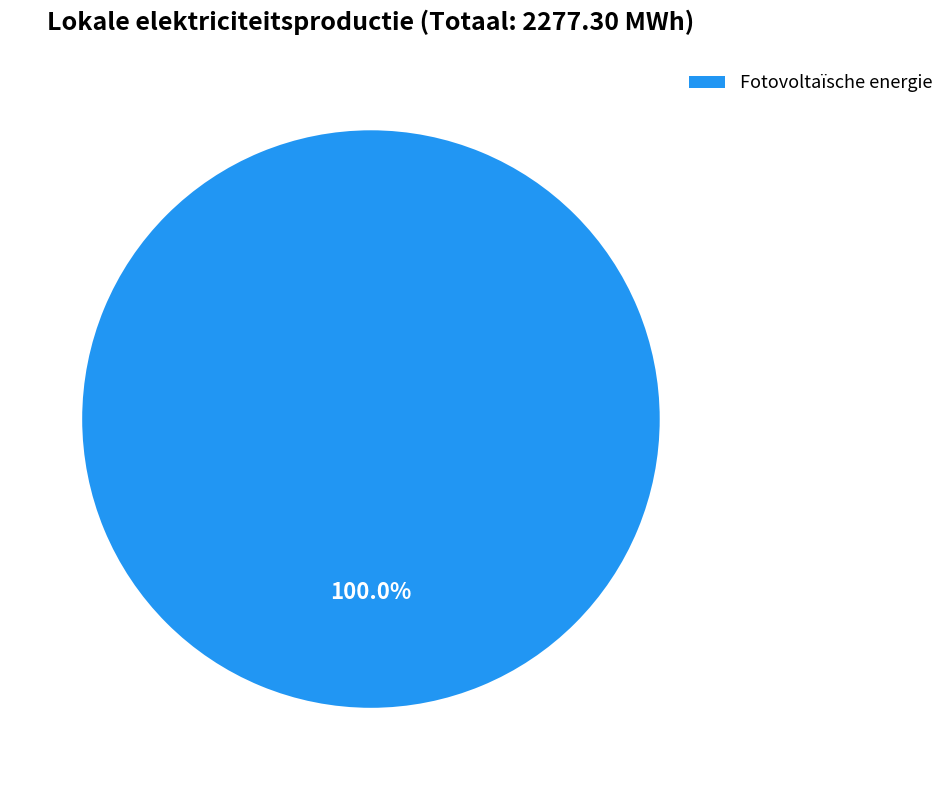

Does Fotovoltaïsche energie account for over 50% of the chart?

Yes